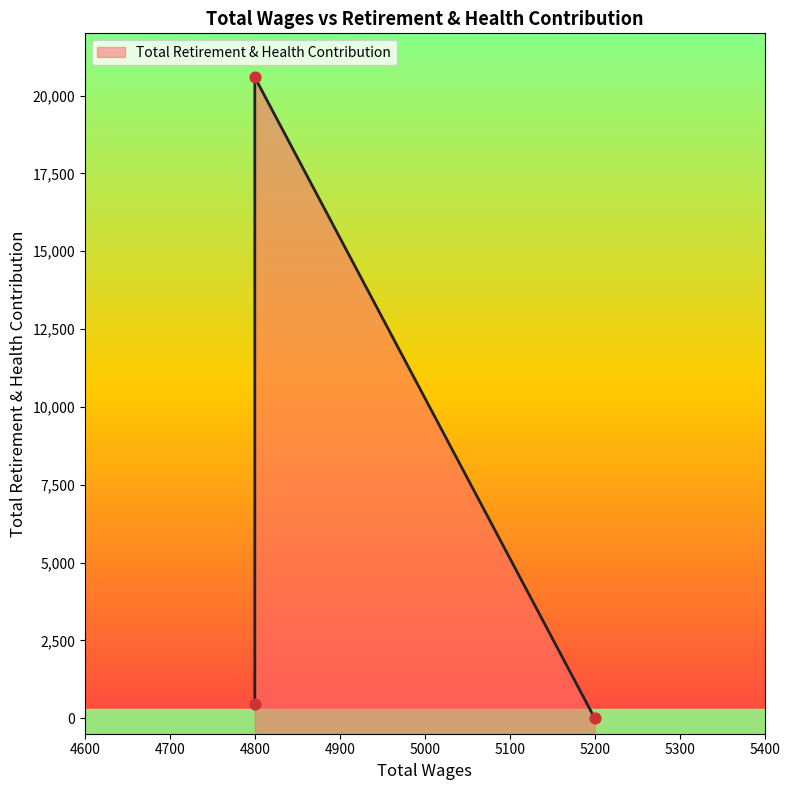

Between 5200.0 and 4800.0, which is larger?

4800.0